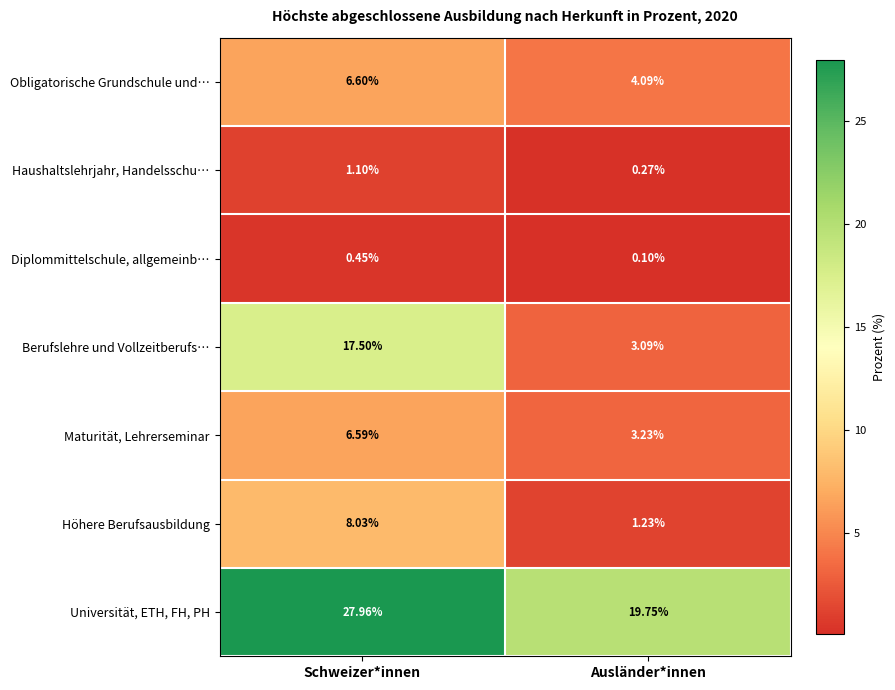

Which category has the lowest value in the Obligatorische Grundschule und… series?

Ausländer*innen